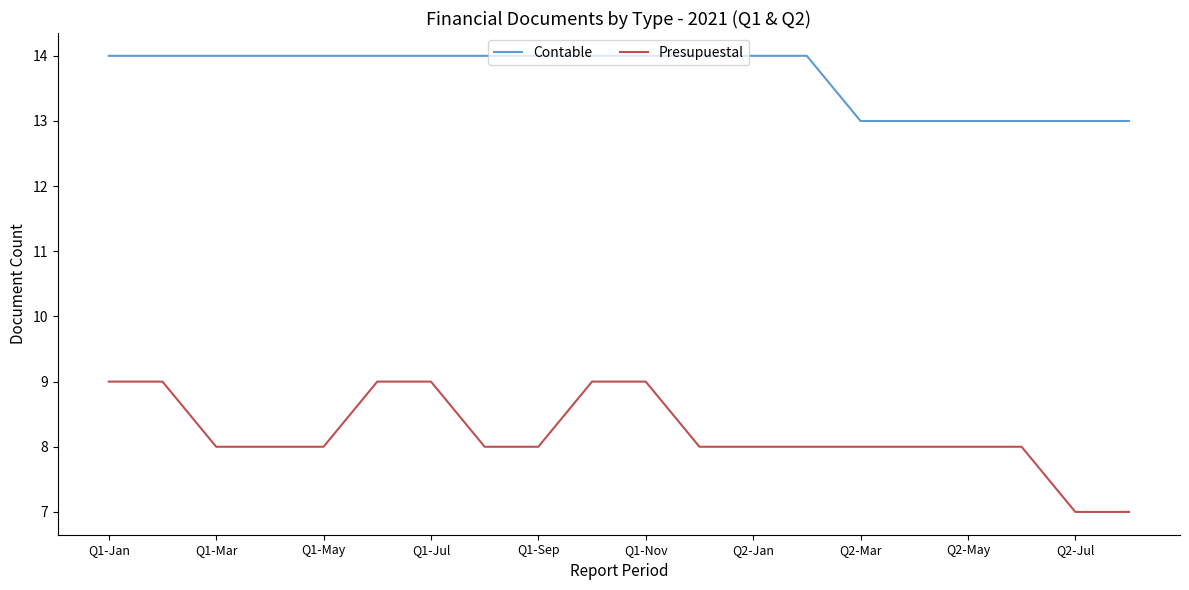

What is the sum of all Contable values?

274